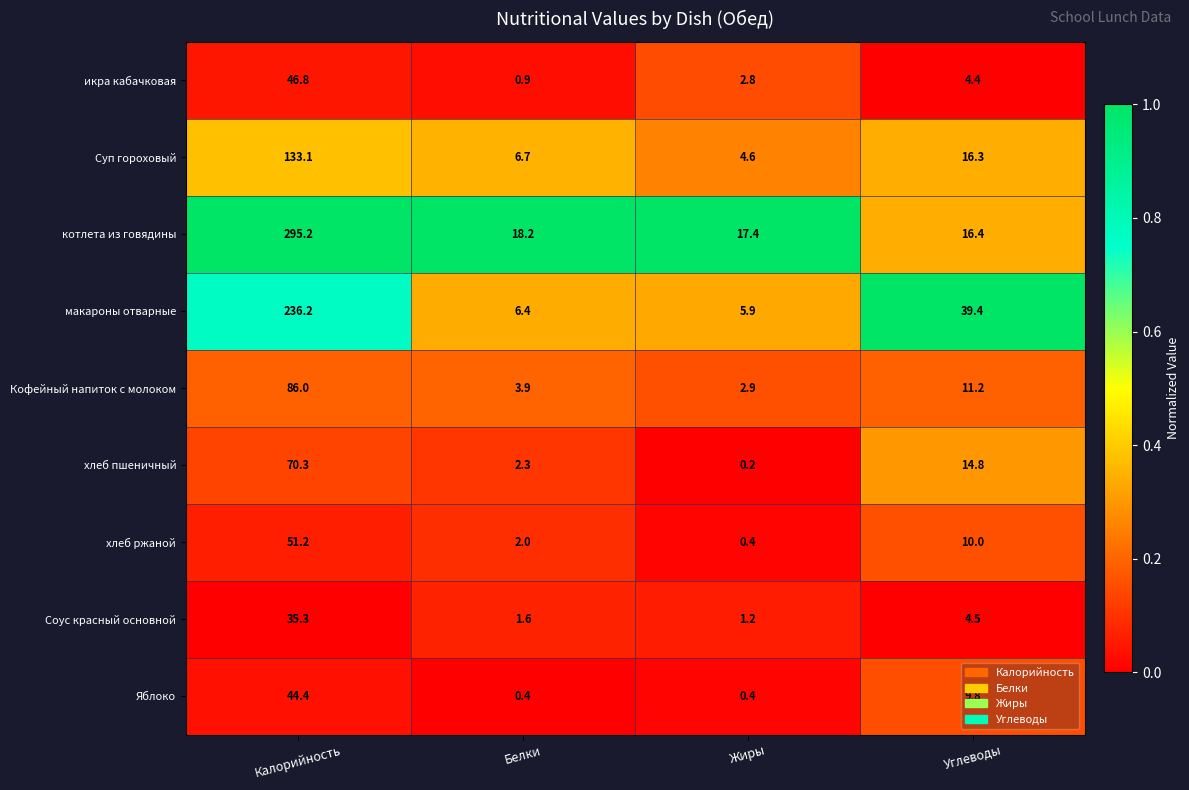

Which series changed the most between Калорийность and Белки?

котлета из говядины